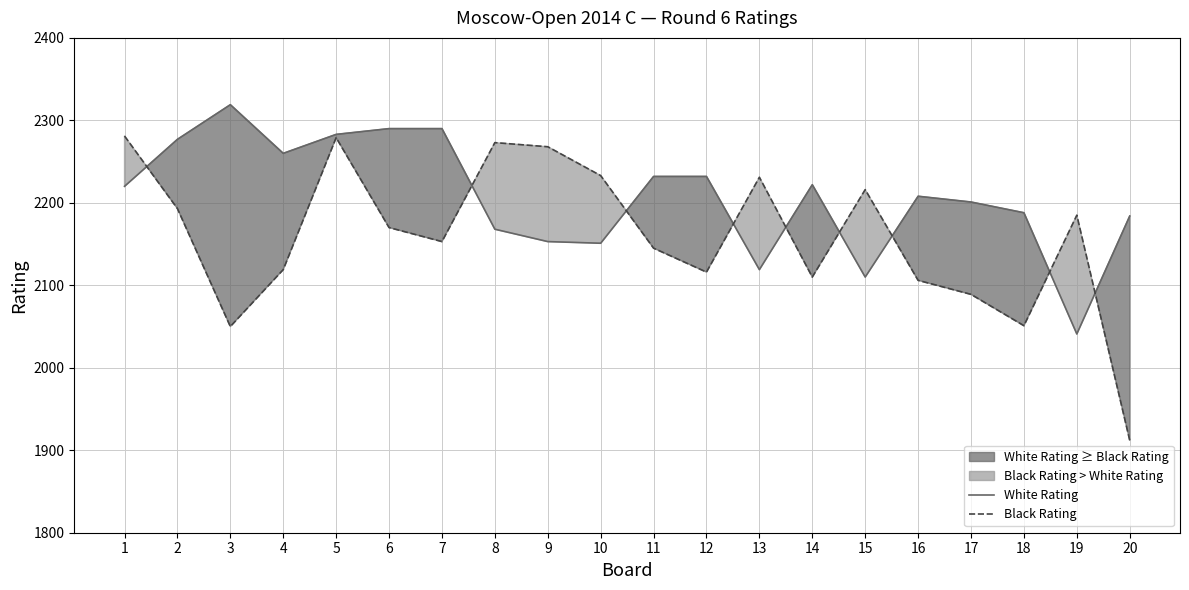

Rank the series by their maximum value, from highest to lowest.

White Rating, Black Rating